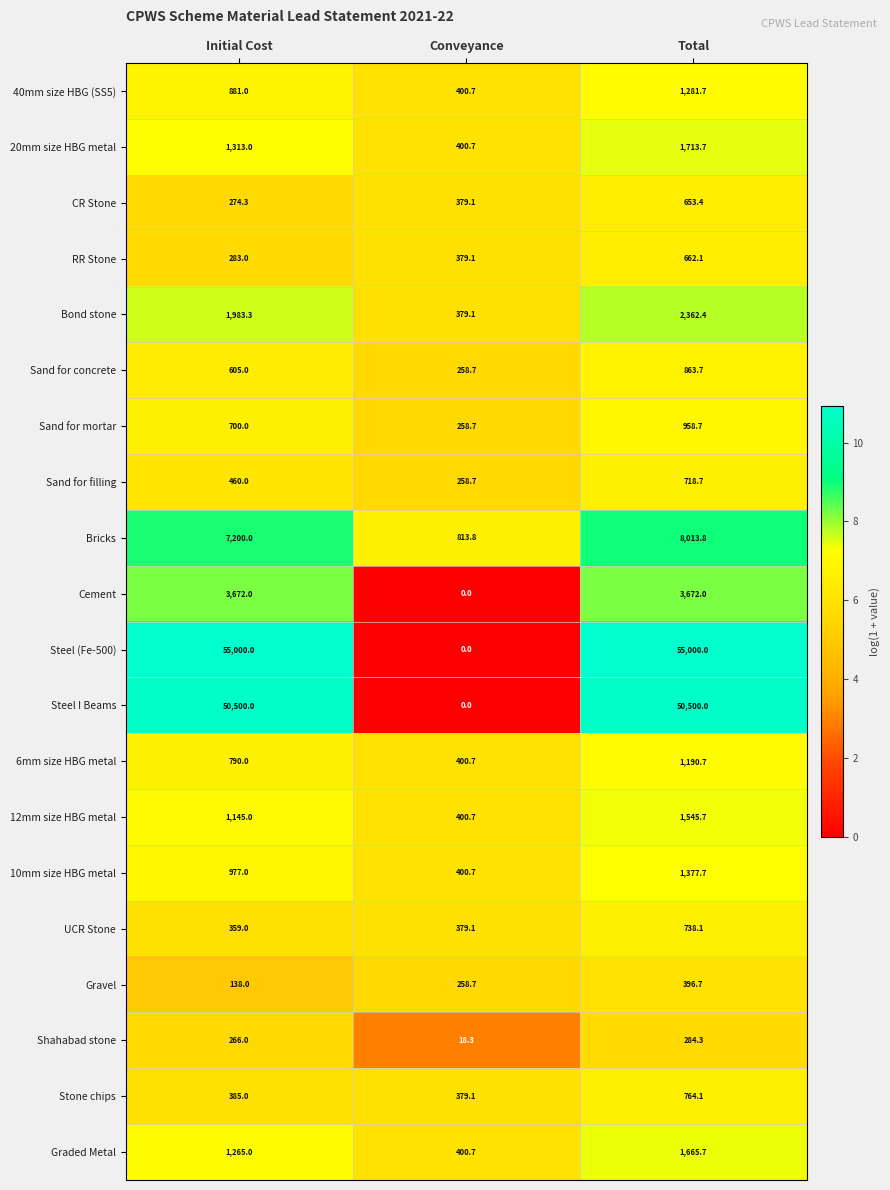

List the series in order of their peak value, lowest first.

Shahabad stone, Gravel, CR Stone, RR Stone, Sand for filling, UCR Stone, Stone chips, Sand for concrete, Sand for mortar, 6mm size HBG metal, 40mm size HBG (SS5), 10mm size HBG metal, 12mm size HBG metal, Graded Metal, 20mm size HBG metal, Bond stone, Cement, Bricks, Steel I Beams, Steel (Fe-500)